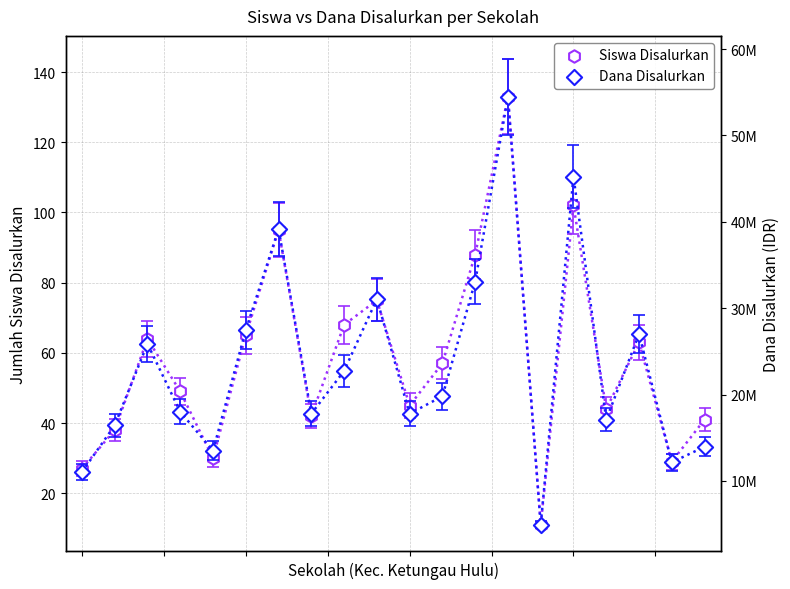

At how many categories does at least one series exceed 1049267?

20